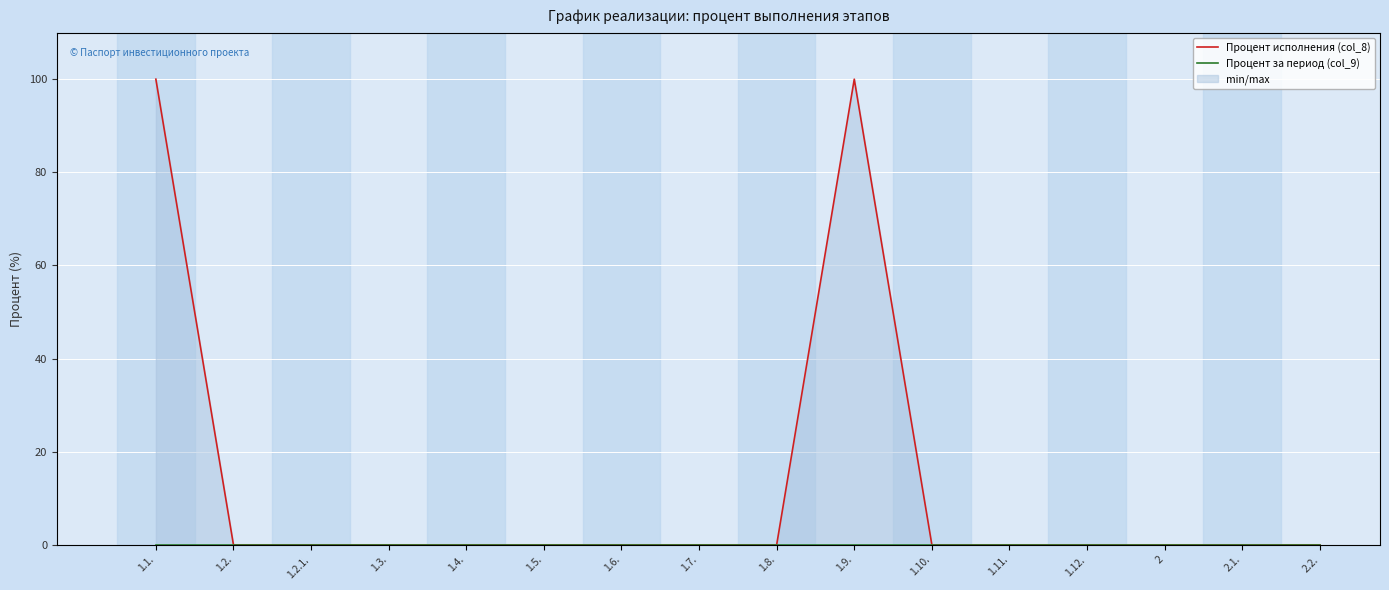

True or false: Процент исполнения (col_8) and Процент за период (col_9) cross at least once.

False